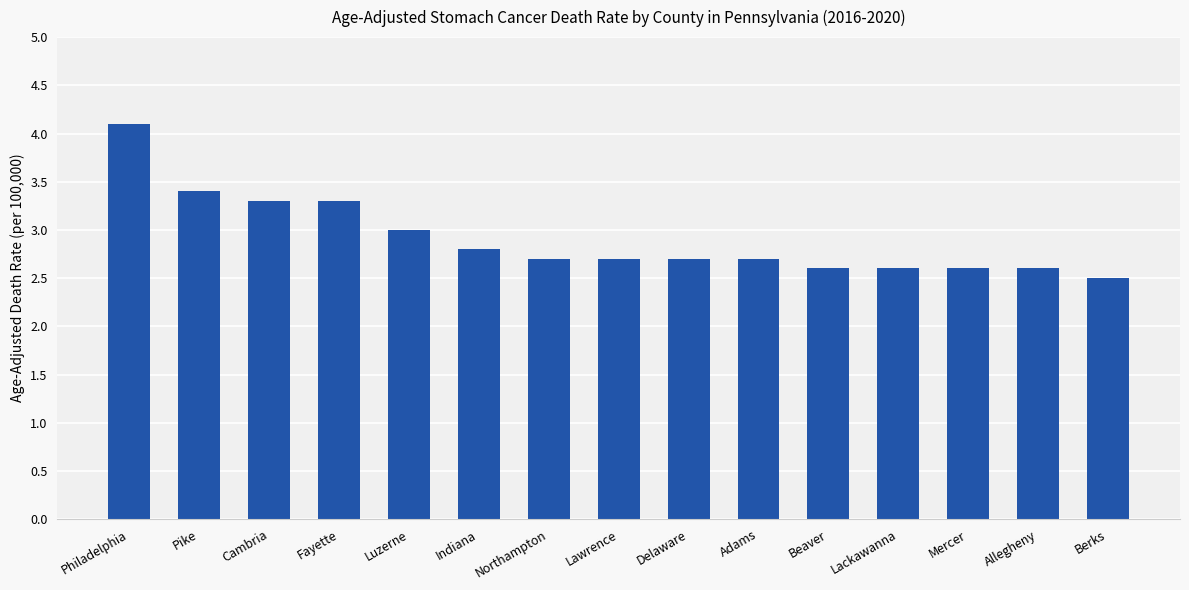

What is the change in value from Philadelphia to Allegheny?

-1.5